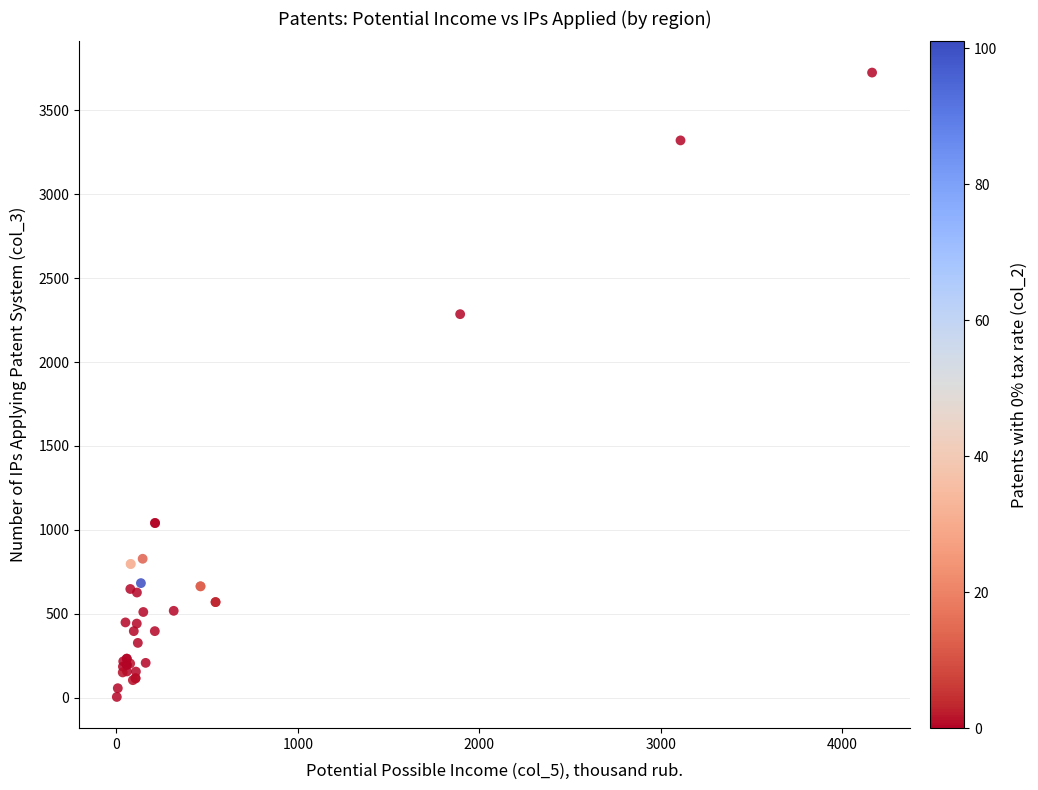

What Y value in the scatter plot is closest to 1864?

2285